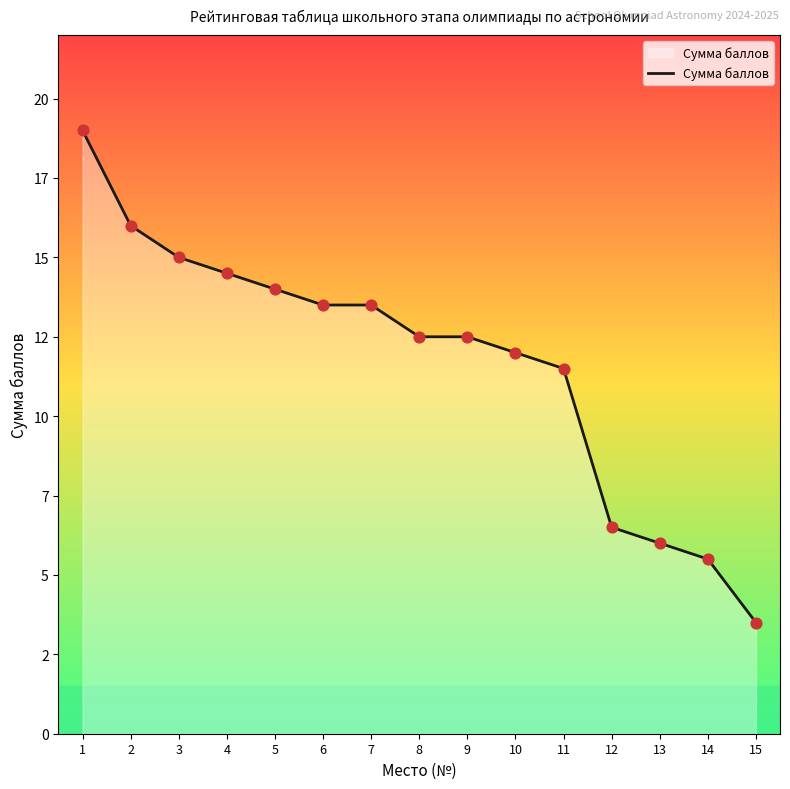

Which has a higher value, 11 or 15?

11